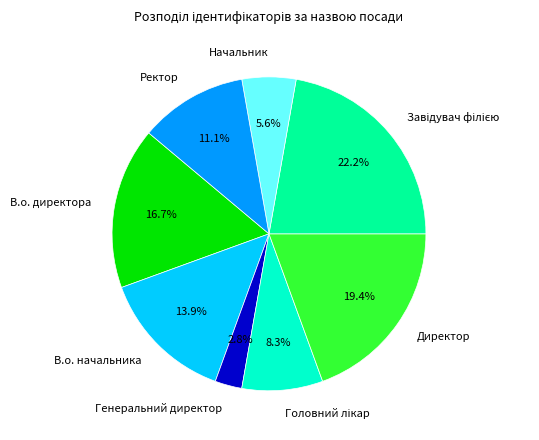

To the nearest percent, what is the average slice percentage?

12%